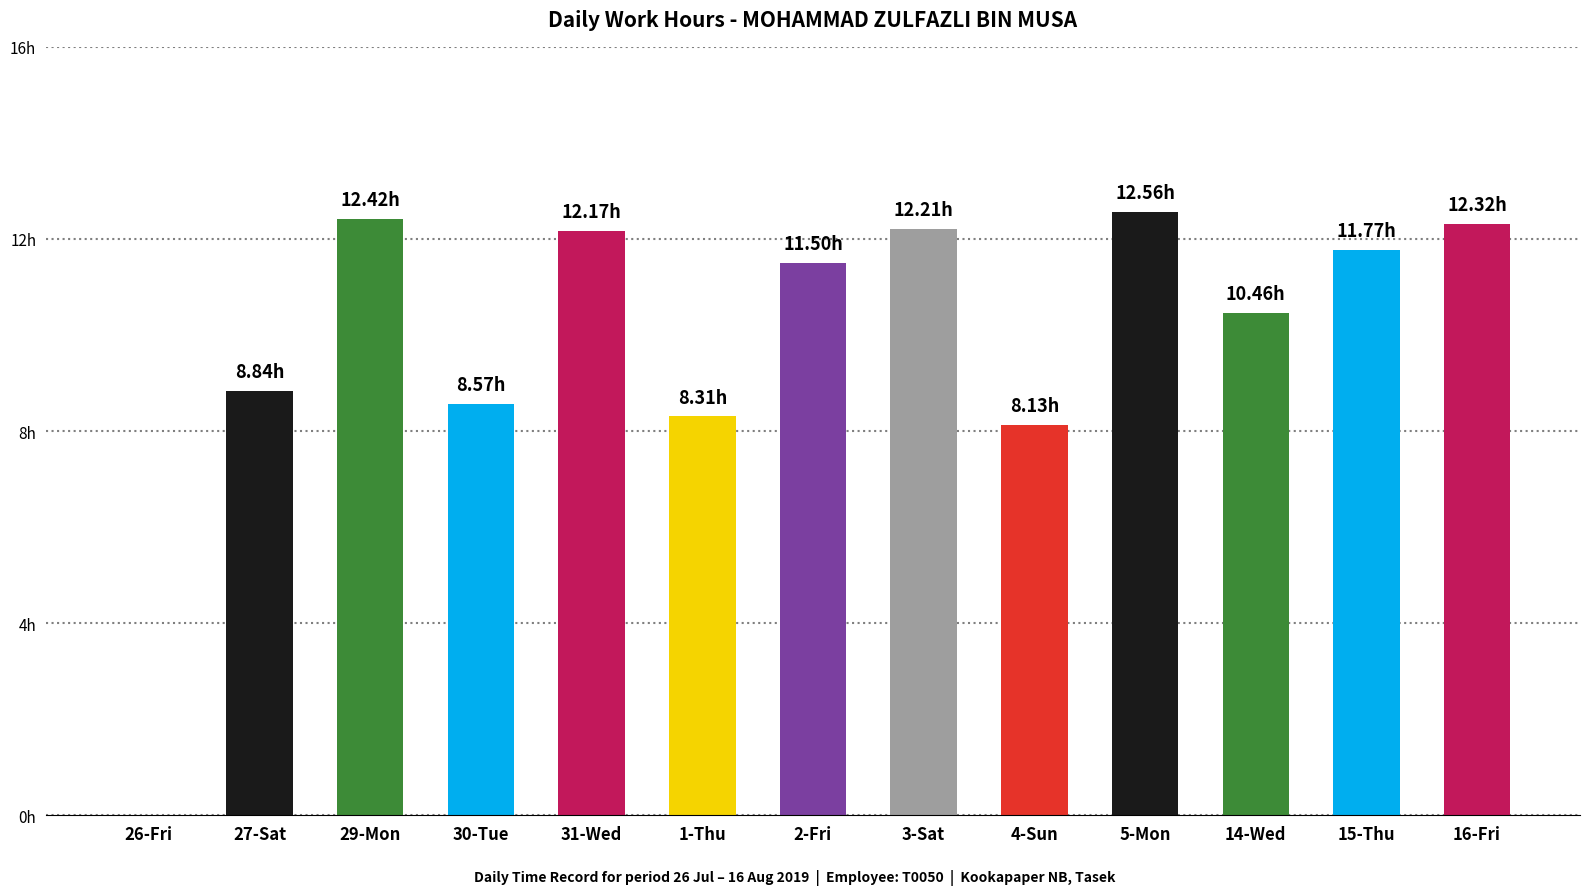

Where is the data nearest to the value 6?

4-Sun